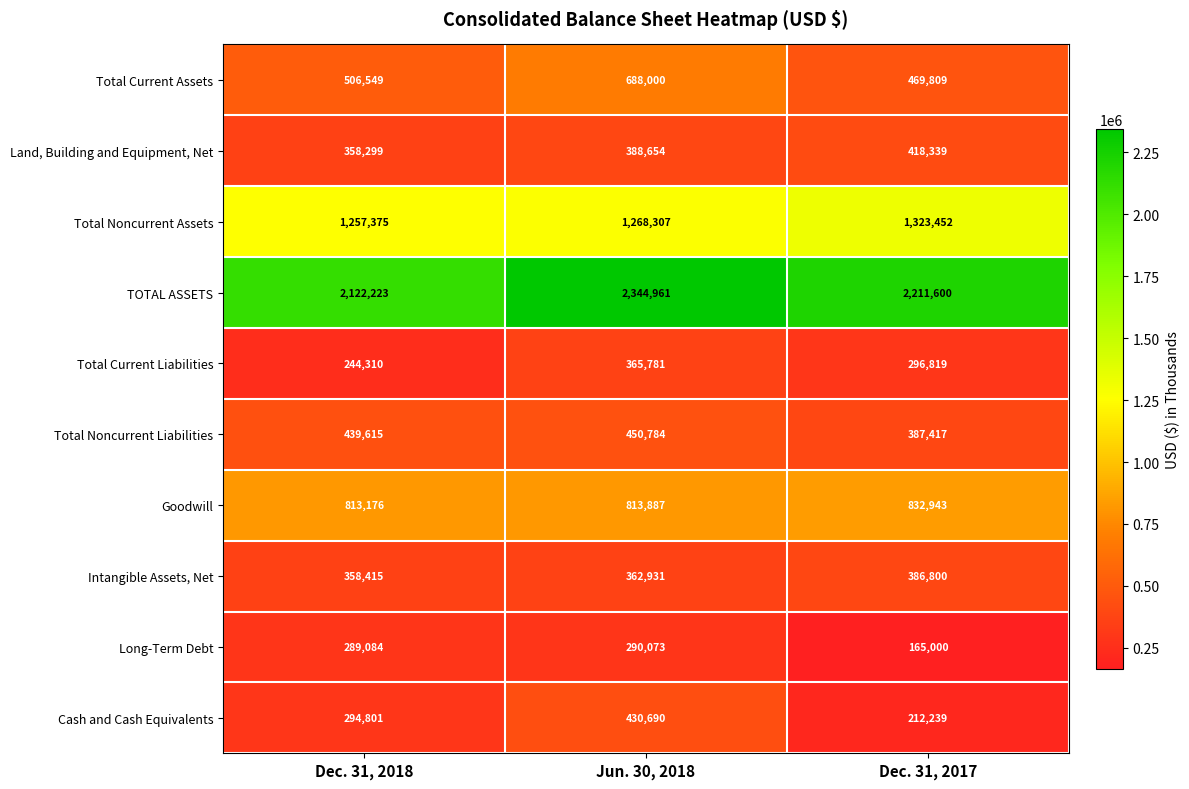

What is the average value of the Total Noncurrent Liabilities series?

425939